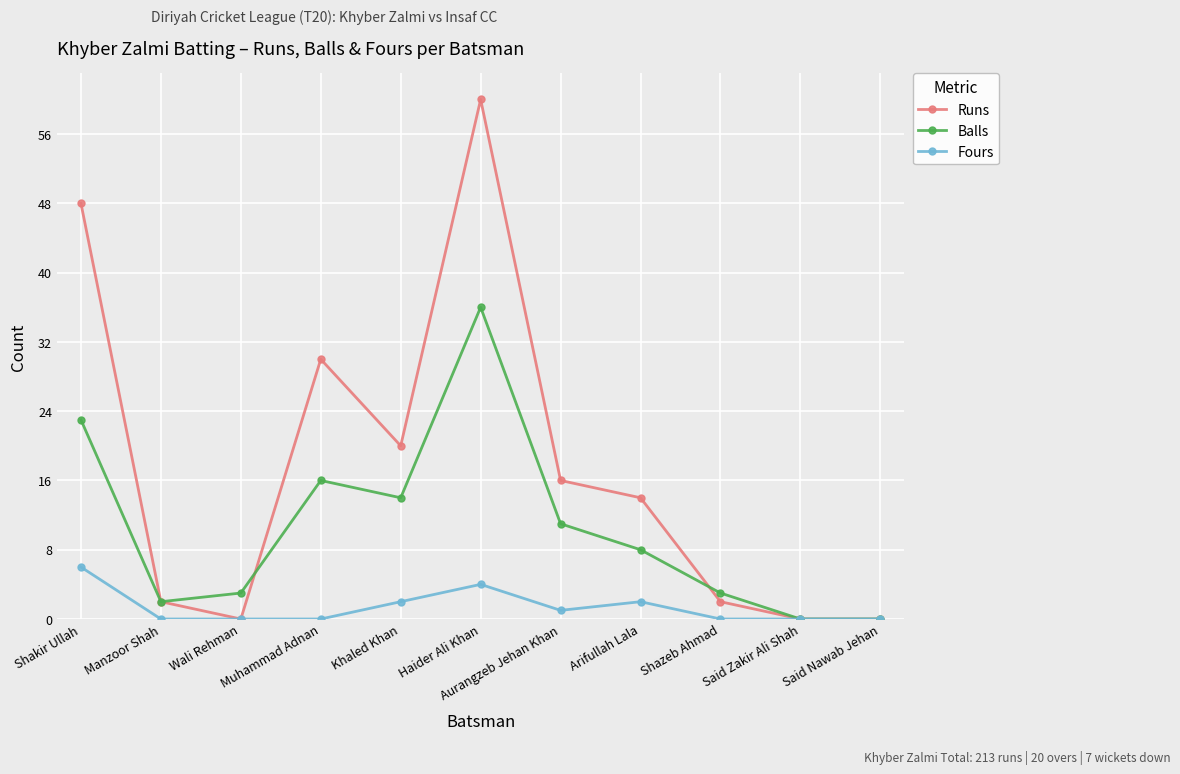

What are all the series names shown in the legend?

Runs, Balls, Fours